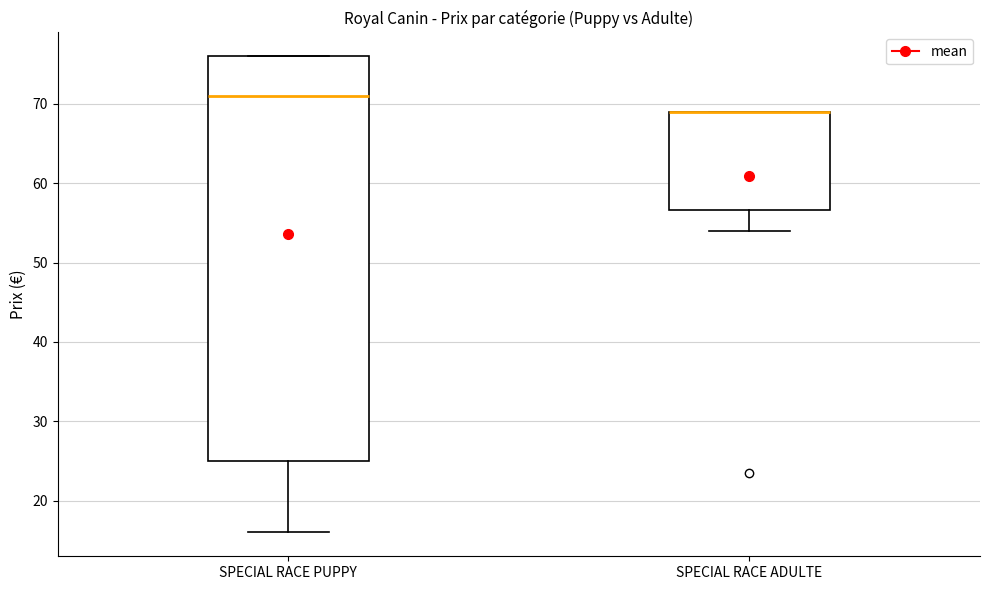

Reading left to right, read every box against the y-axis: the position of its median line, the range the box covers, and the ends of its whiskers. The values are not printed on the chart, so give them approximately, as read against the axis.

SPECIAL RACE PUPPY: median 71, box 25 to 76, whiskers 16 to 76
SPECIAL RACE ADULTE: median 69 (drawn on the box's upper edge), box 57 to 69, whiskers 54 to 69